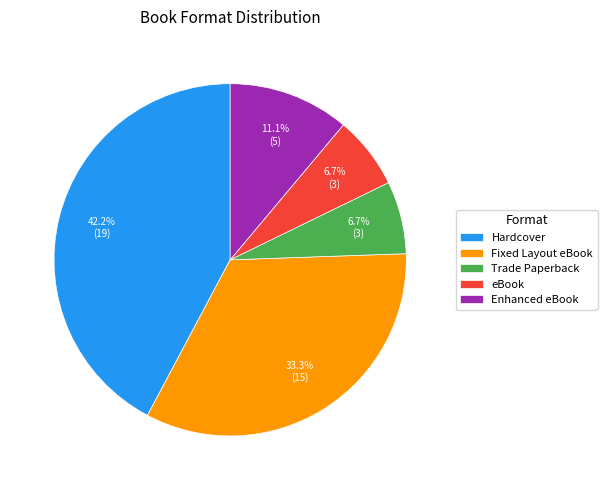

How many slices are in this pie chart?

5